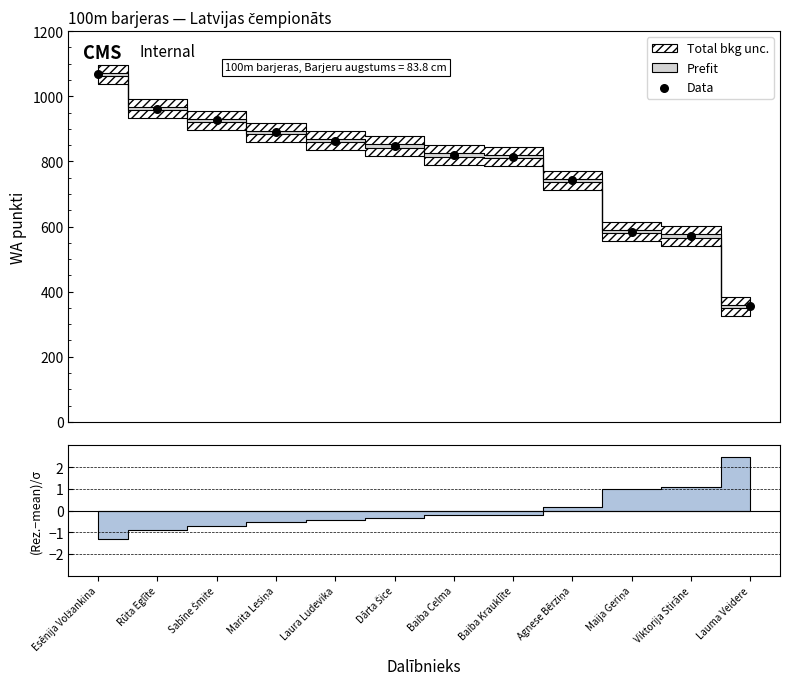

What is the ratio of the value at Maija Geriņa to the value at Dārta Šice?

0.7